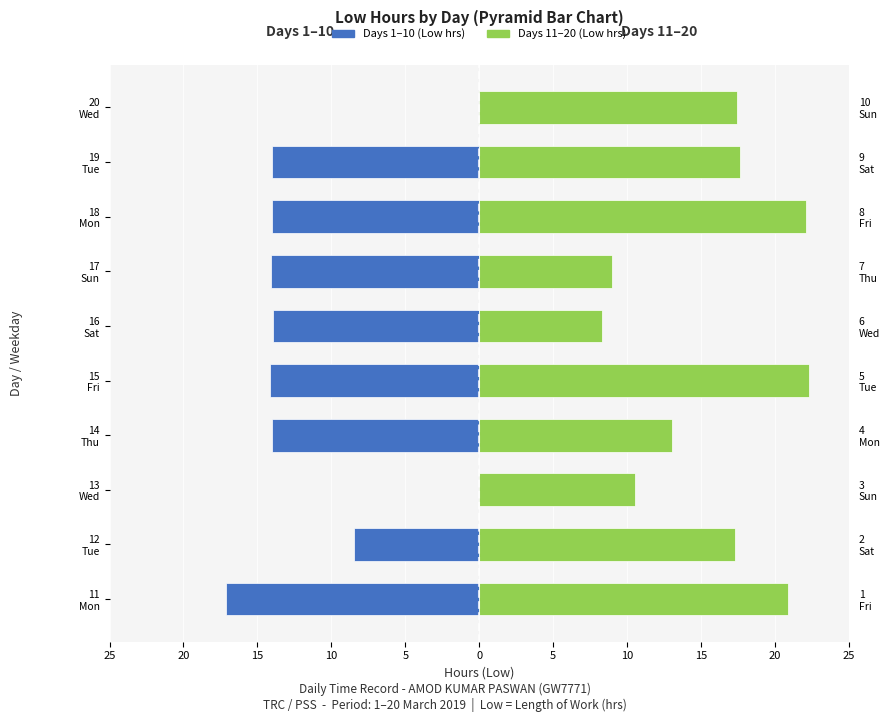

How many bars are there in each group?

2